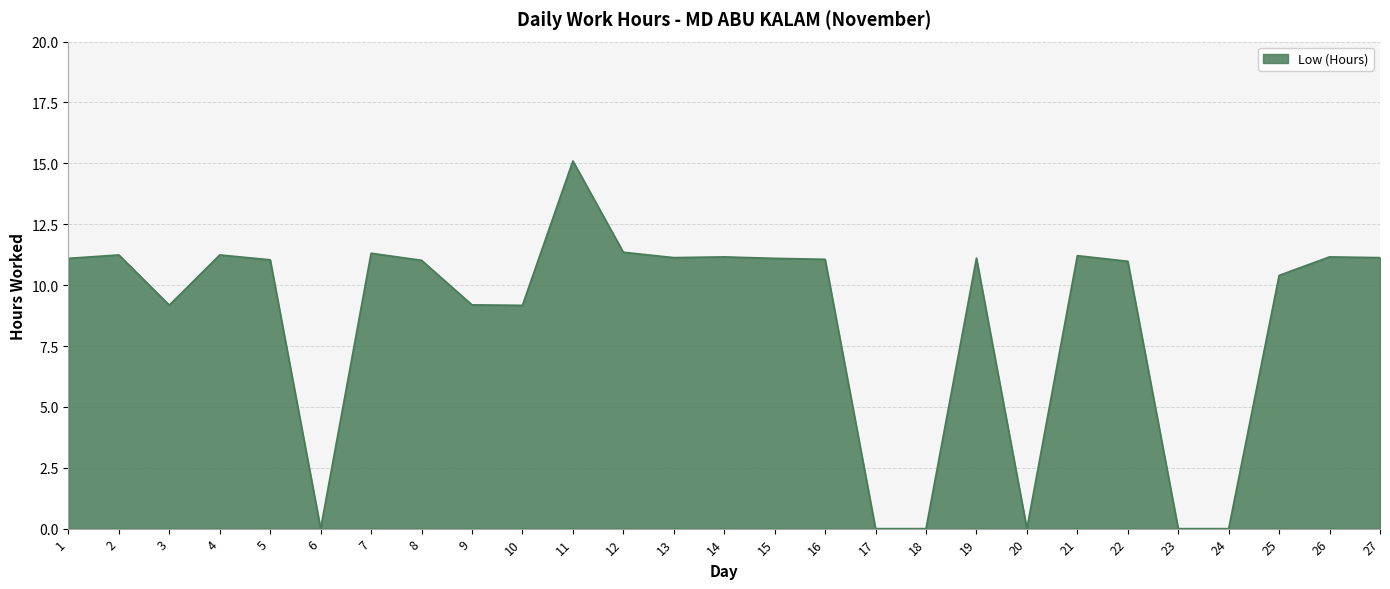

Approximately how many times larger is the value at 27 compared to 16?

1.0